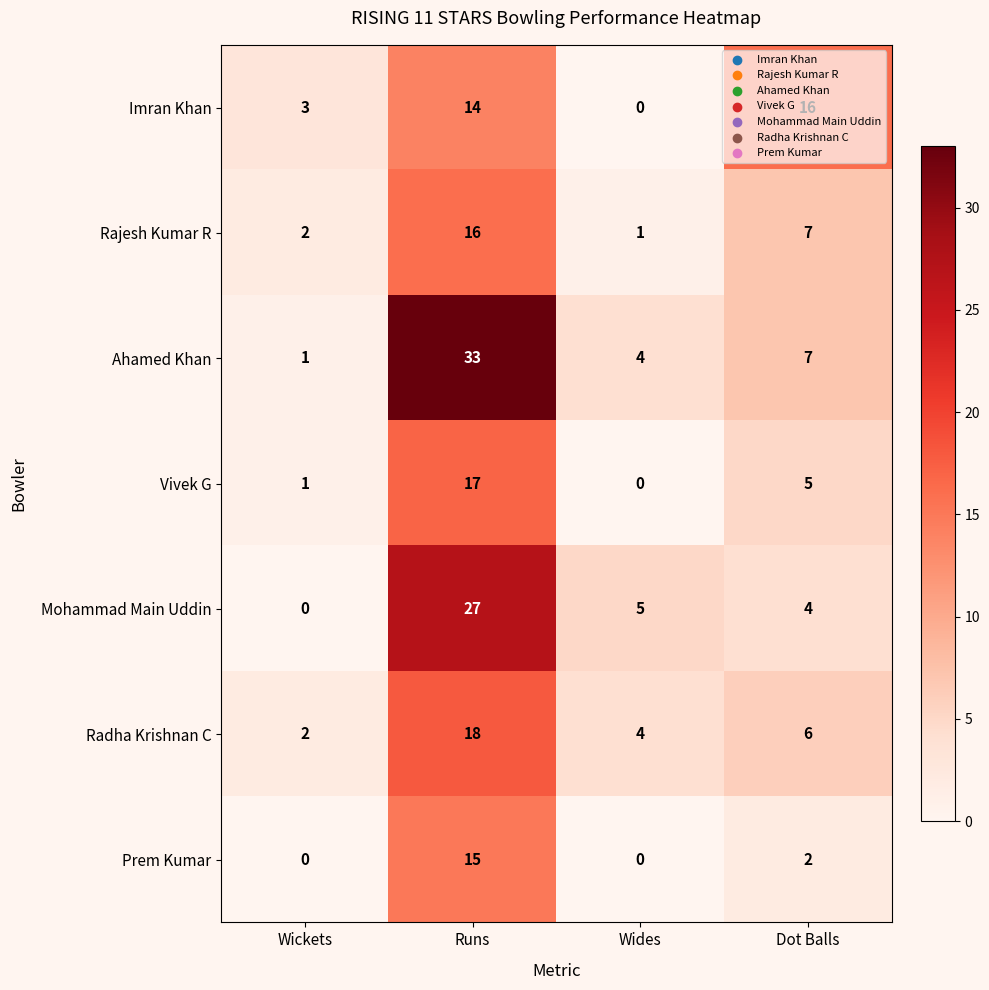

Which category has the highest value across all series?

Runs